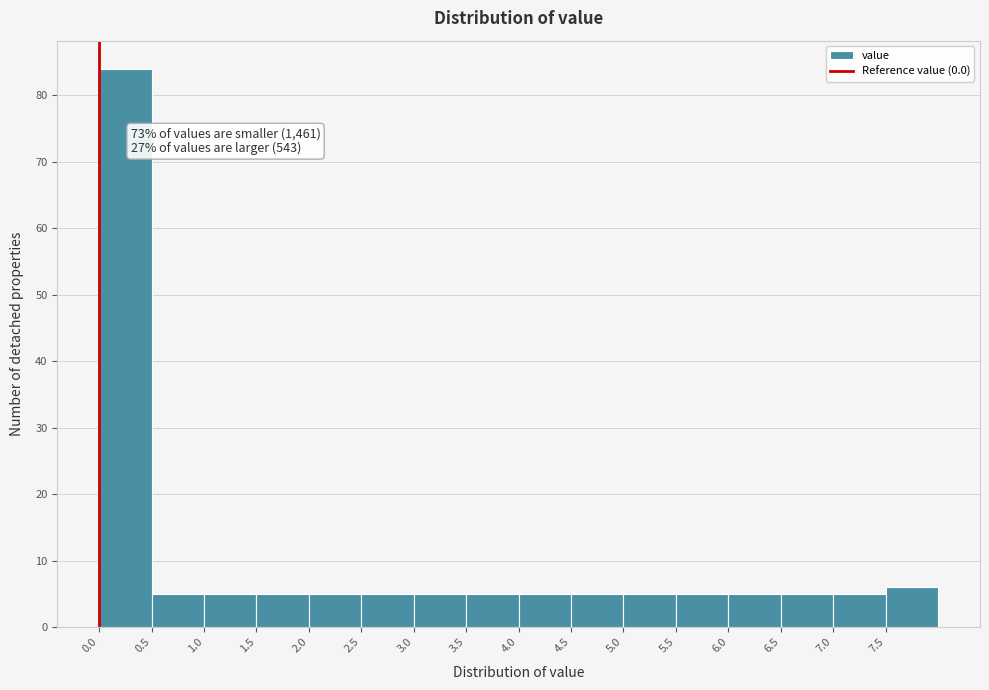

Over which range of the x-axis is the bar tallest?

0.0 to 0.5